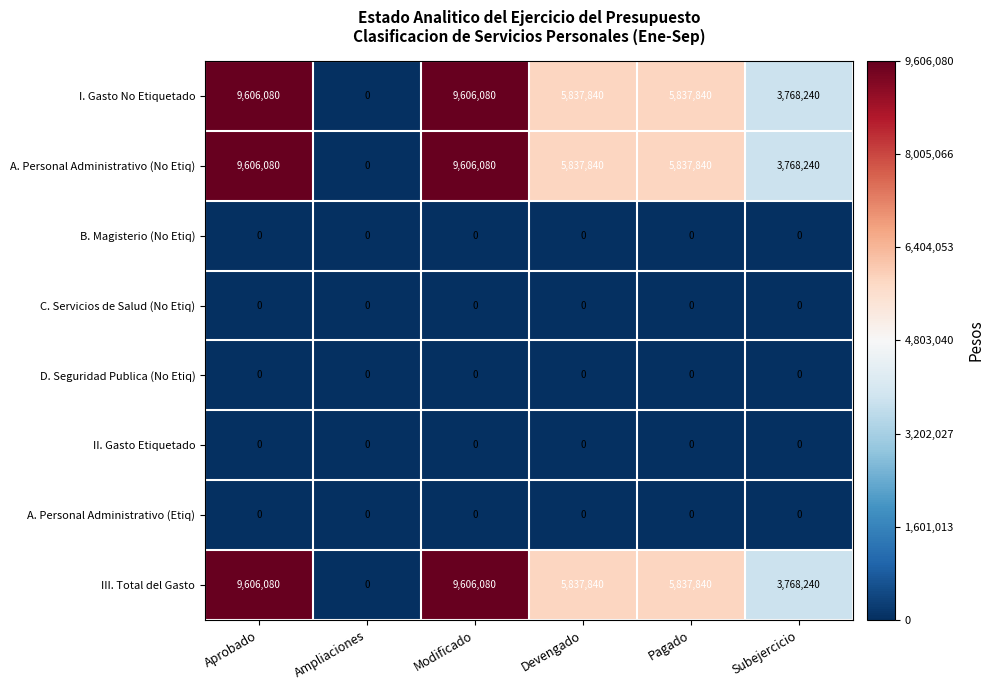

Is the value of A. Personal Administrativo (No Etiq) at Modificado greater than the value of D. Seguridad Publica (No Etiq) at Subejercicio?

Yes